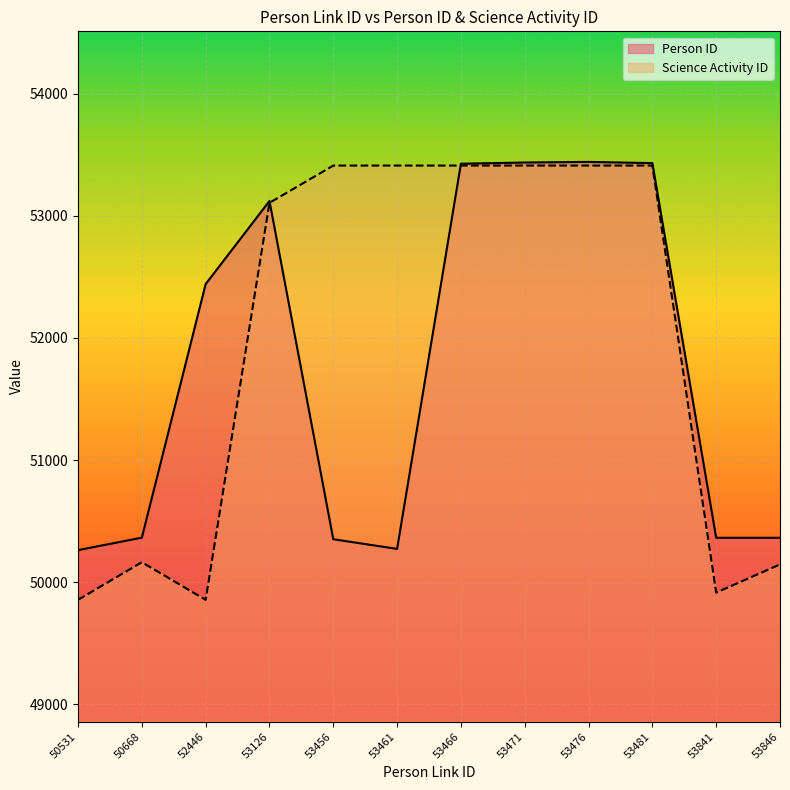

In Person ID, how many points are higher than both neighbors (excluding endpoints)?

2